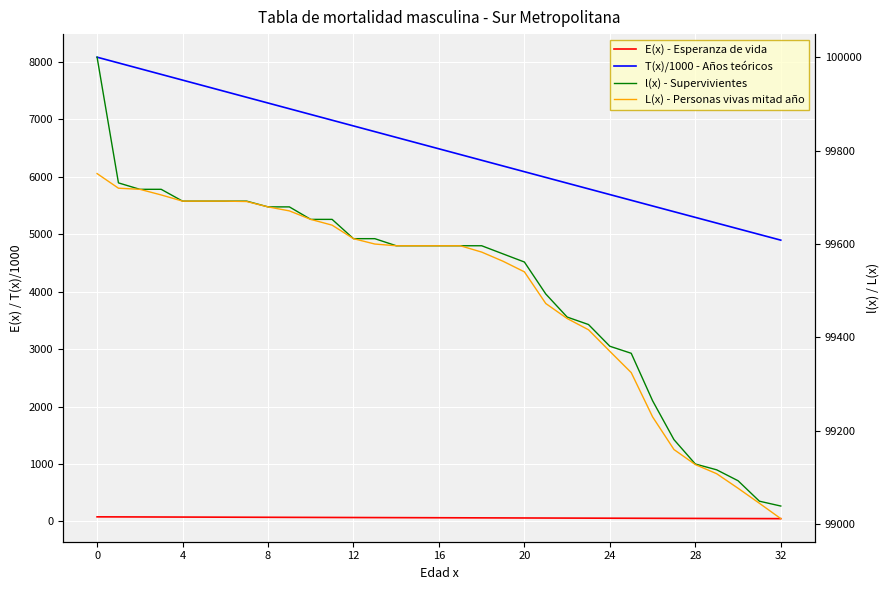

Is the value of E(x) - Esperanza de vida at 20 greater than the value of l(x) - Supervivientes at 13?

No